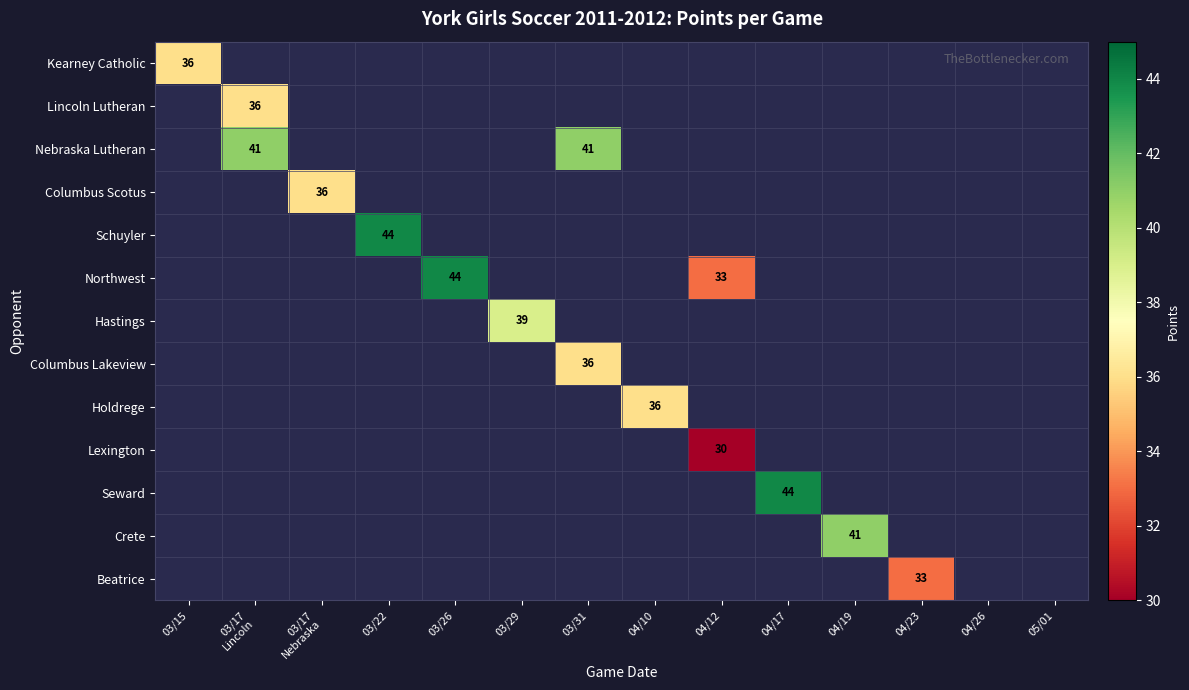

Which series has the largest range (max minus min)?

Kearney Catholic